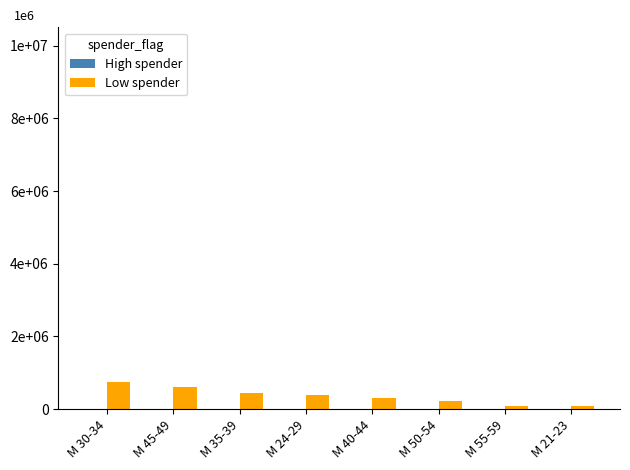

List the series in order of their peak value, lowest first.

High spender, Low spender